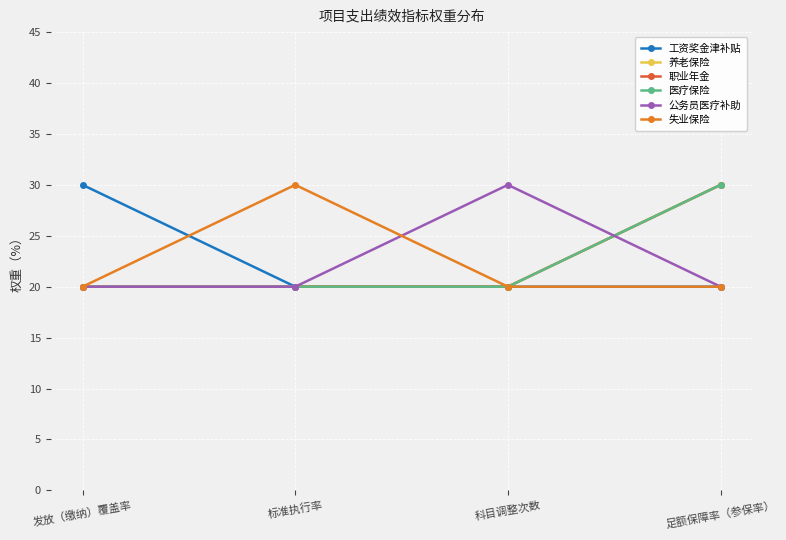

Is this an area chart (filled region under the line)?

No